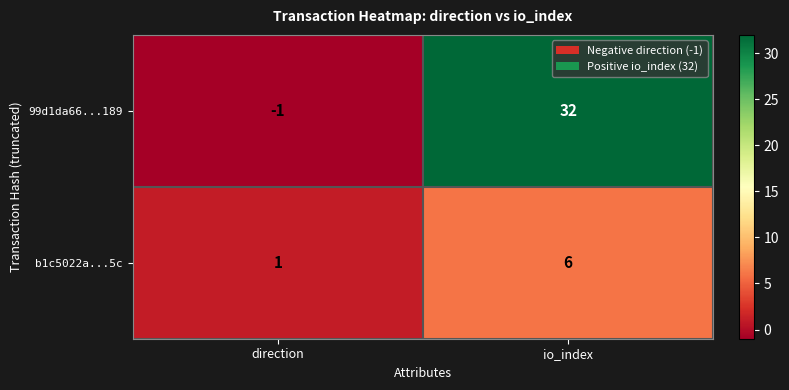

At how many categories does at least one series exceed 23?

1